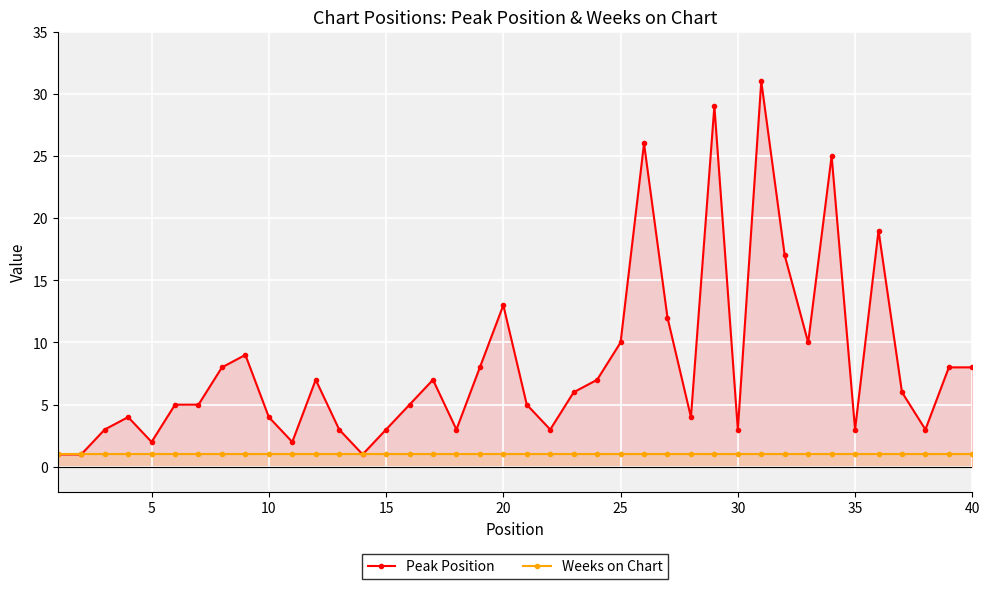

Which series has the largest total across all categories?

Peak Position